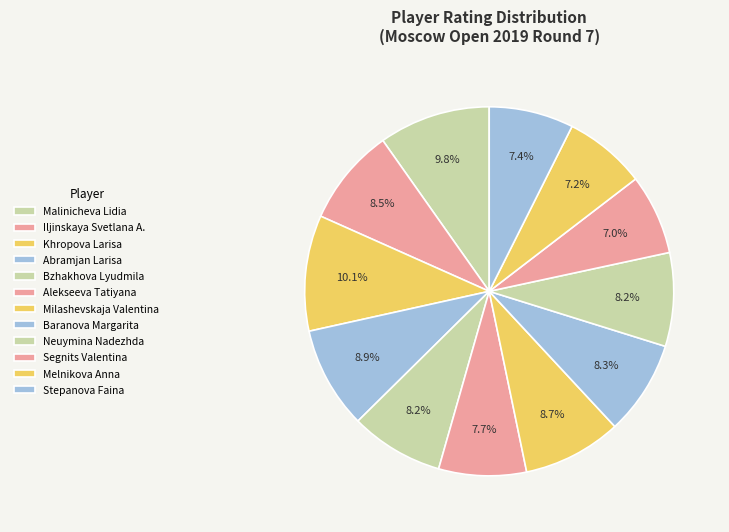

Combined, what portion of the pie is Segnits Valentina and Milashevskaja Valentina?

15.7%